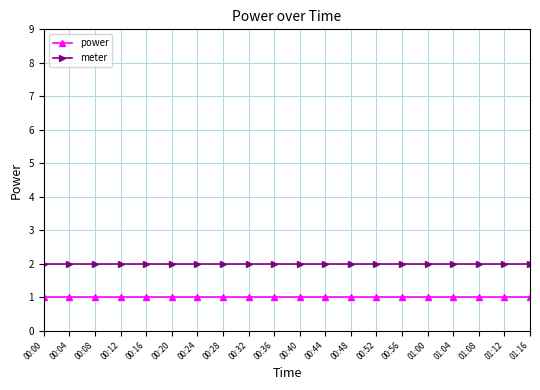

What position from the right is 00:08?

18